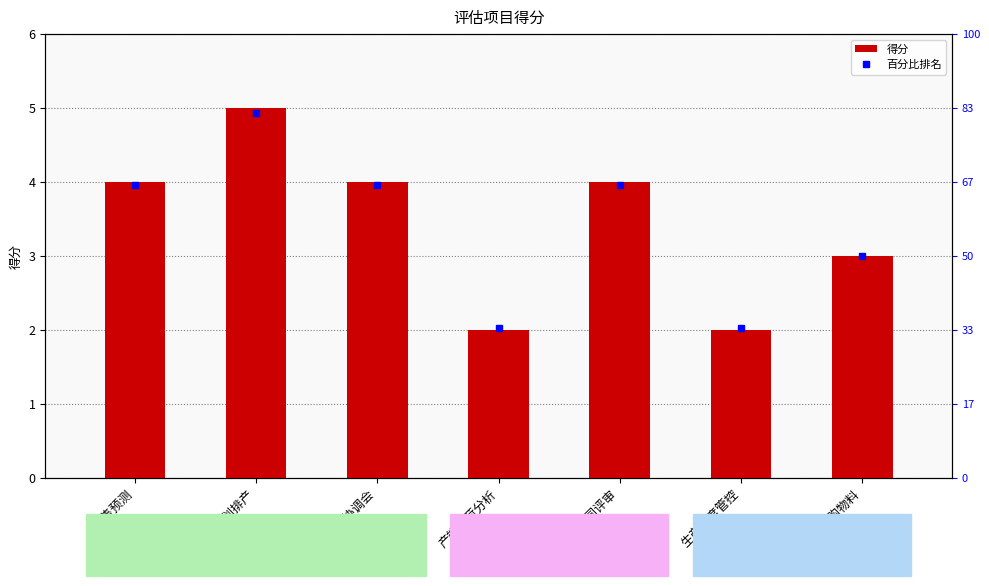

Which has a higher value, 生产进度管控 or 合同评审?

合同评审